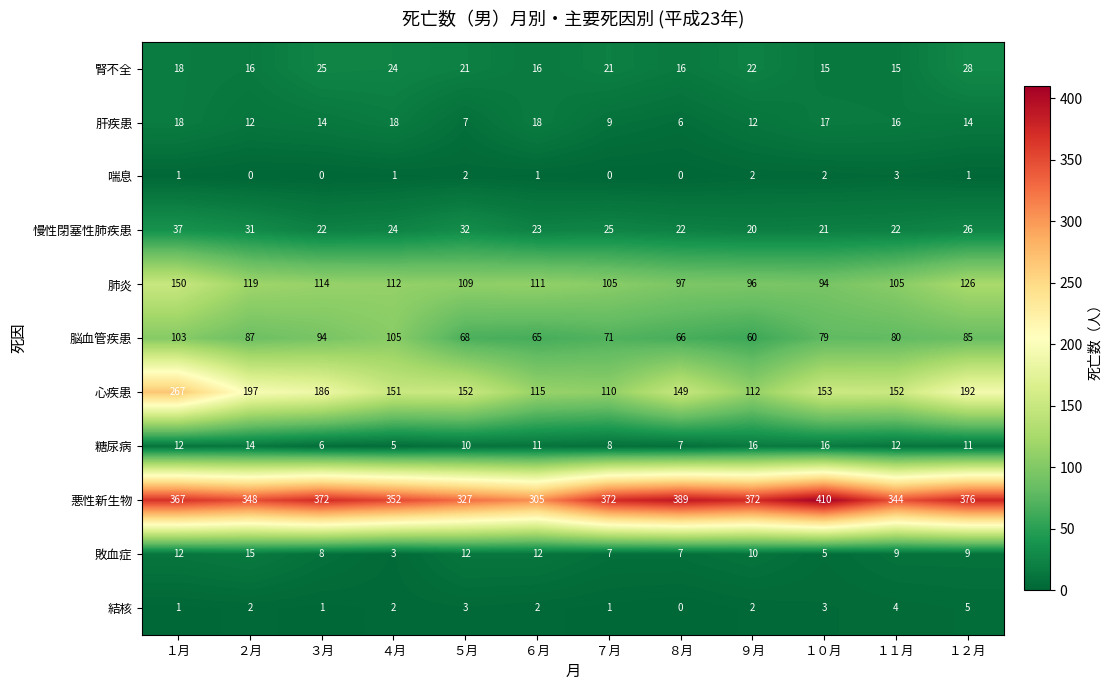

What value does the 慢性閉塞性肺疾患 series have at ５月?

32